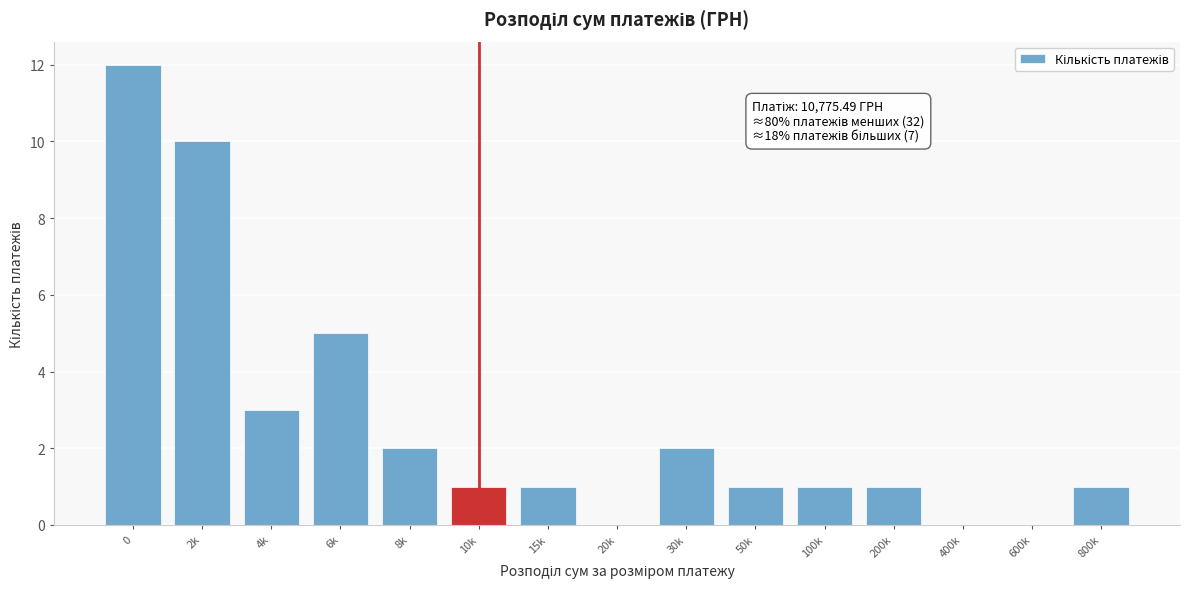

Reading right to left, what are all the values shown in this chart?

800k=1	600k=0	400k=0	200k=1	100k=1	50k=1	30k=2	20k=0	15k=1	10k=1	8k=2	6k=5	4k=3	2k=10	0=12